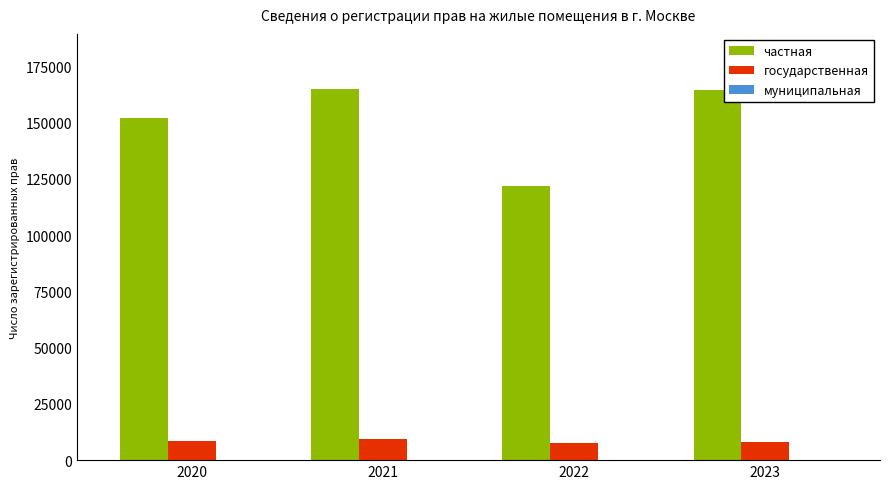

Does the chart contain stacked bars?

No